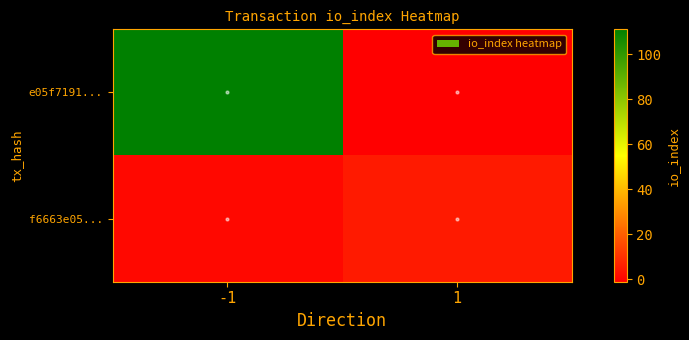

At which category is the sum across all series the highest?

-1